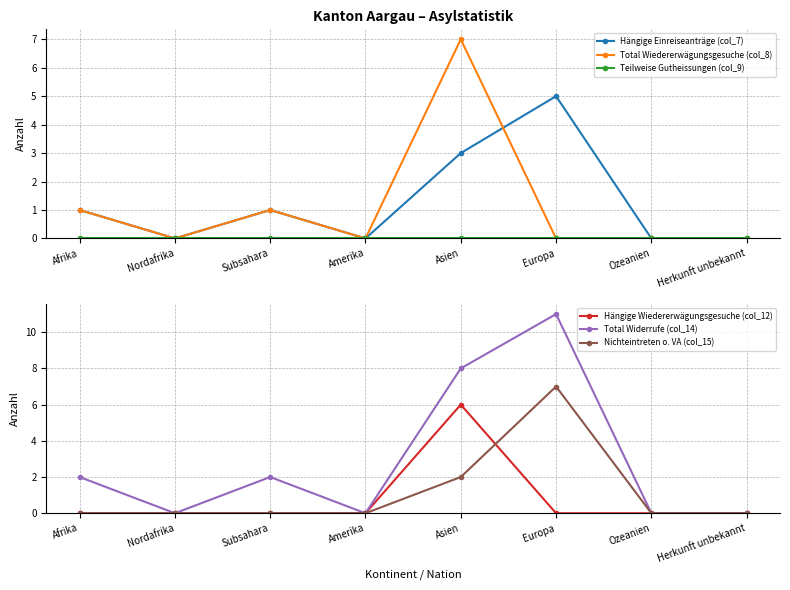

What is the label of the 7th point from the left?

Ozeanien